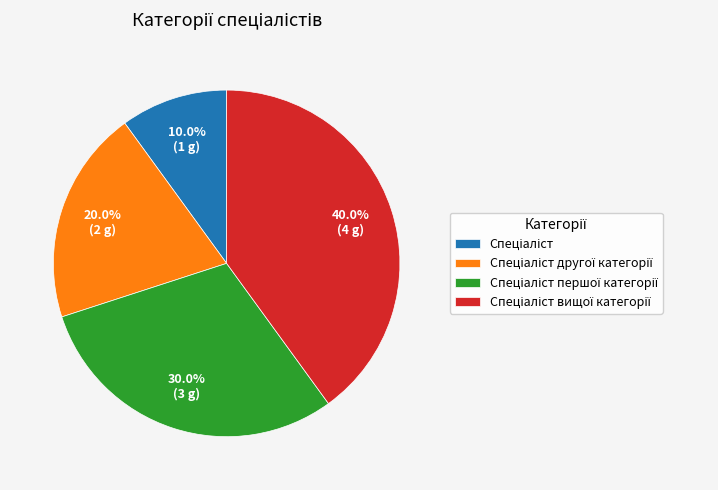

Does any single category account for the majority?

No